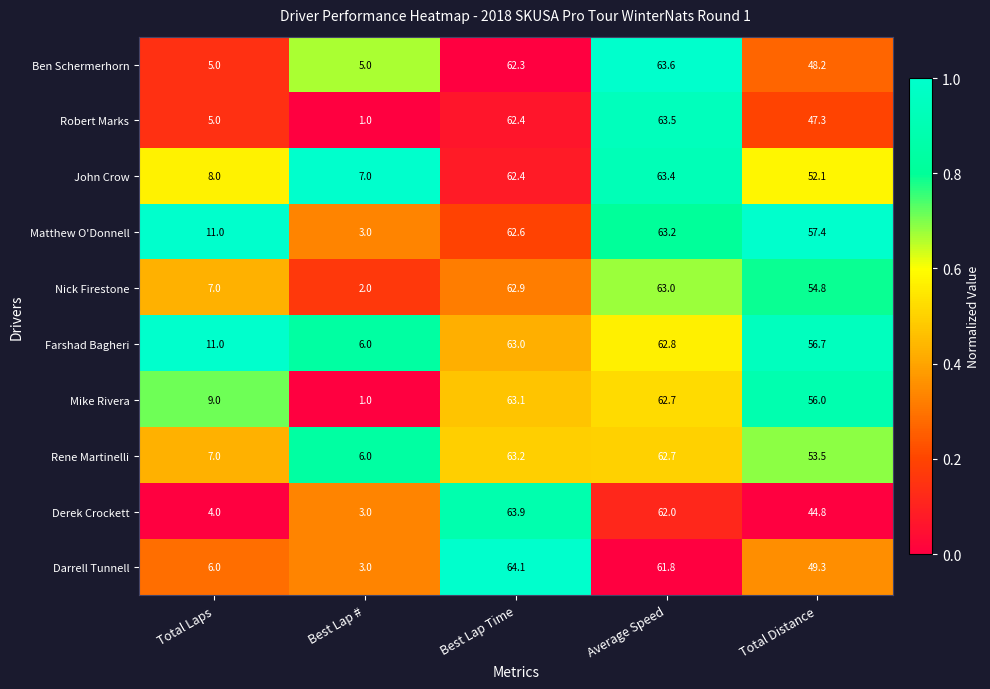

The value of Mike Rivera at Best Lap # is 1.0. True or false?

True